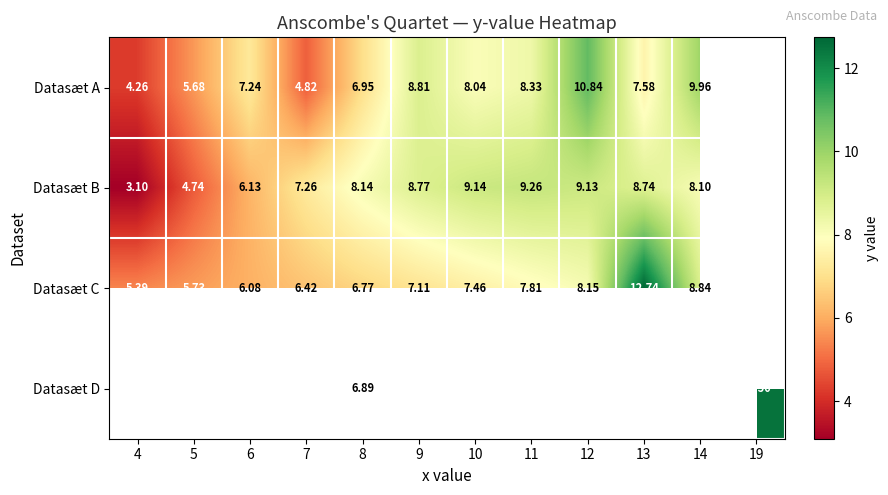

Where does the Datasæt B series first go above 8?

8